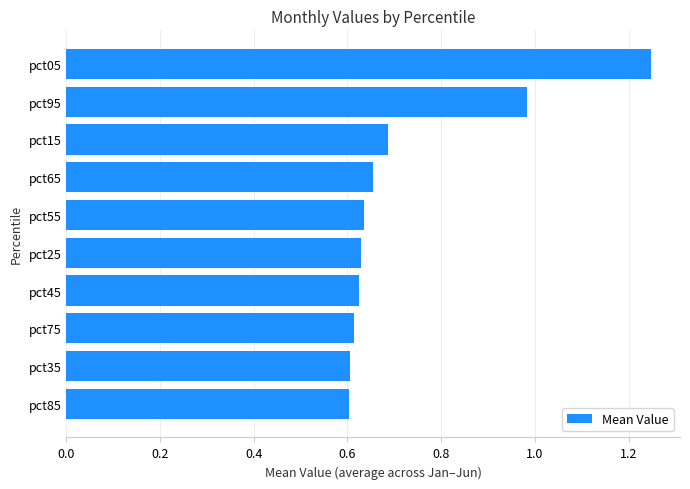

At which category does the chart reach its peak across all series?

pct05